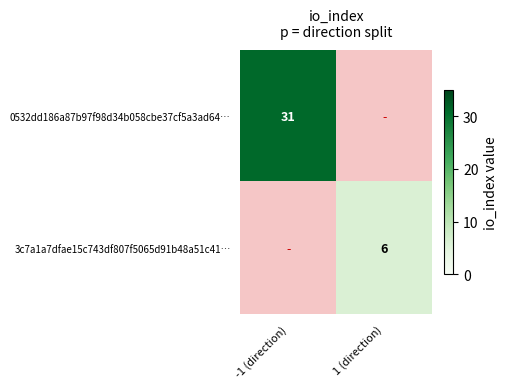

How many distinct data groups are displayed?

2